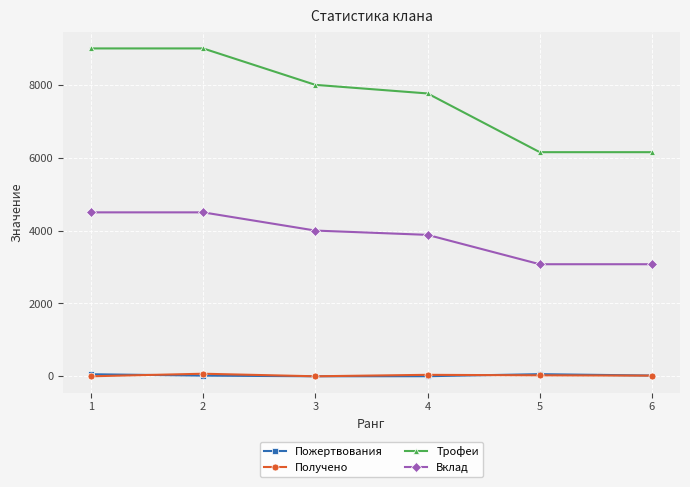

The value of Вклад at 2 is 4500. True or false?

True